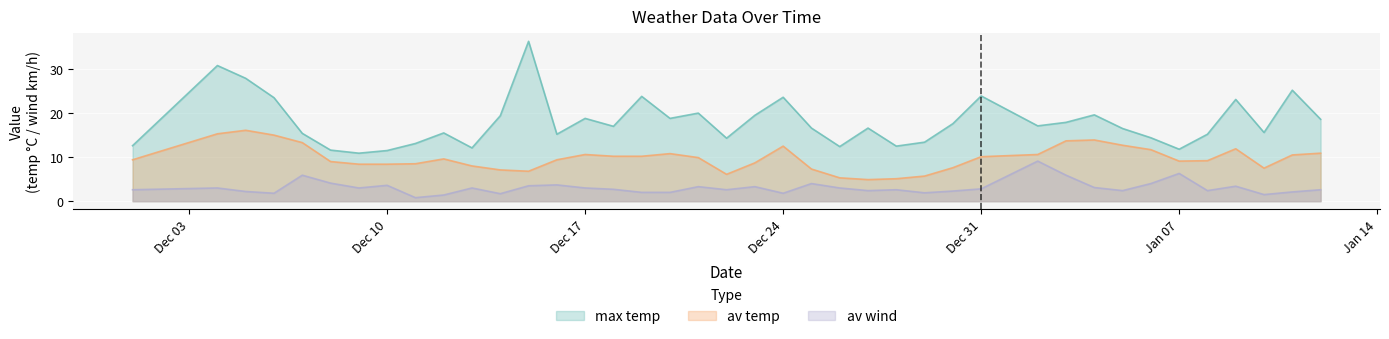

True or false: av wind and max temp cross at least once.

False